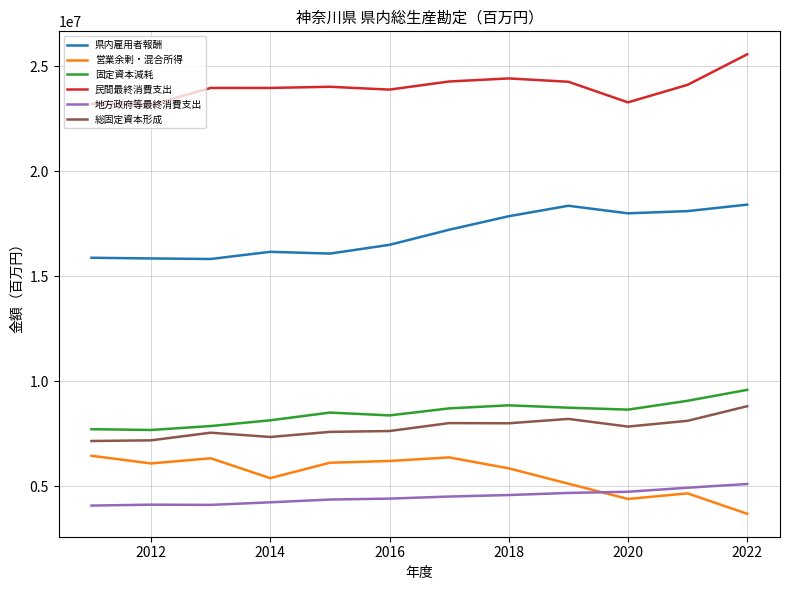

Is this an area chart (filled region under the line)?

No